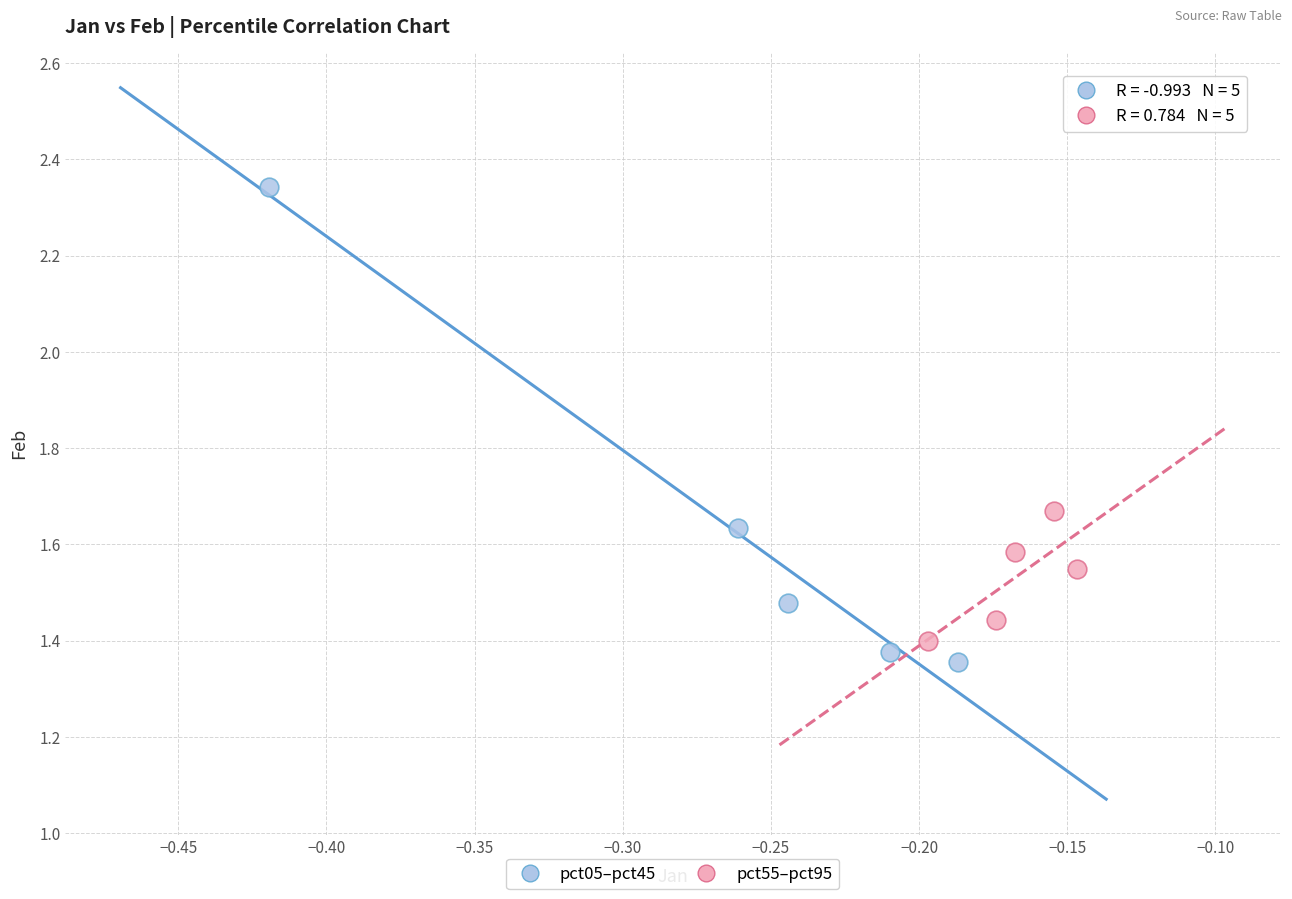

Which series reaches the maximum Y coordinate?

pct05–pct45